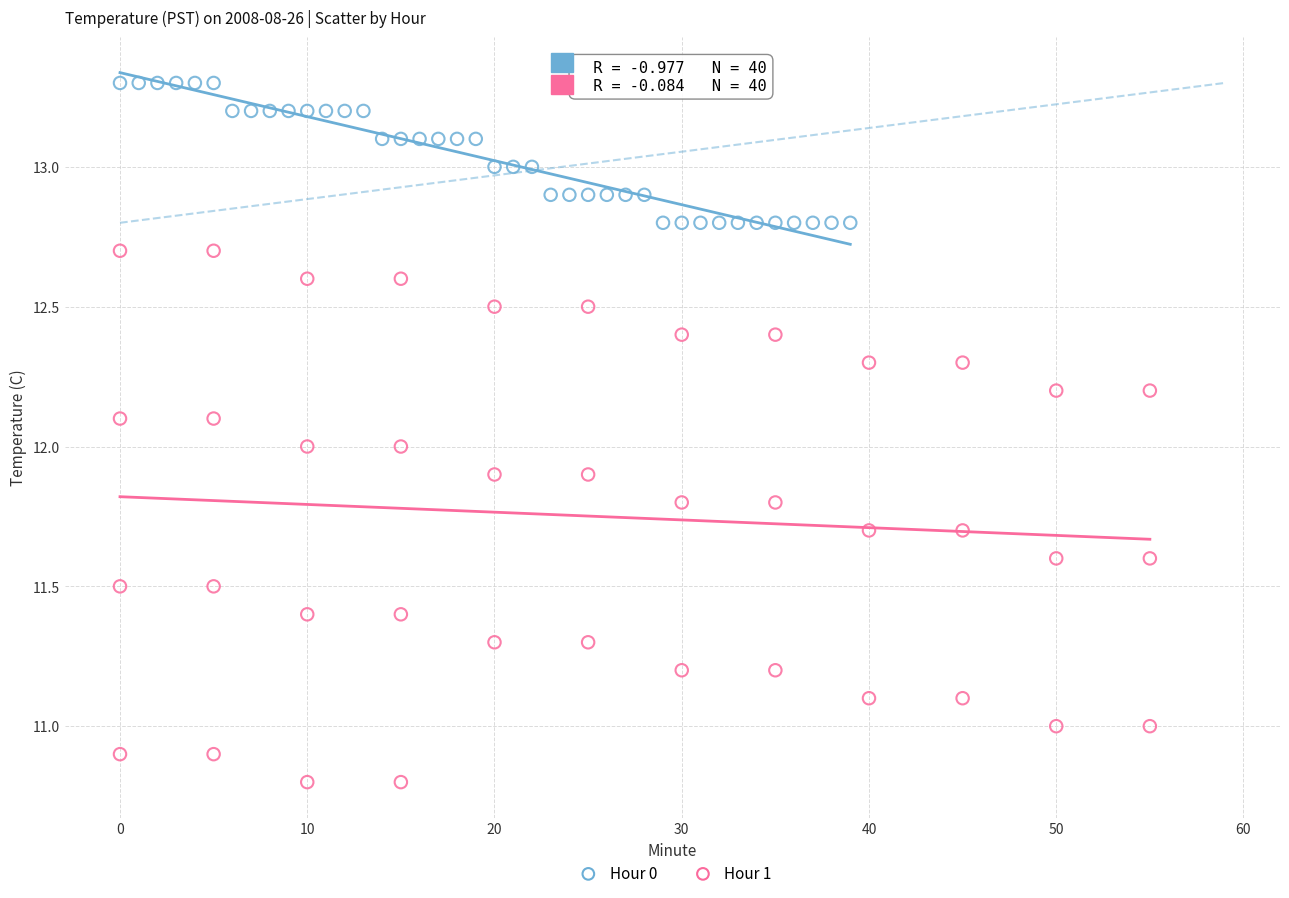

Which series has the largest Y range (max minus min)?

Hour 1